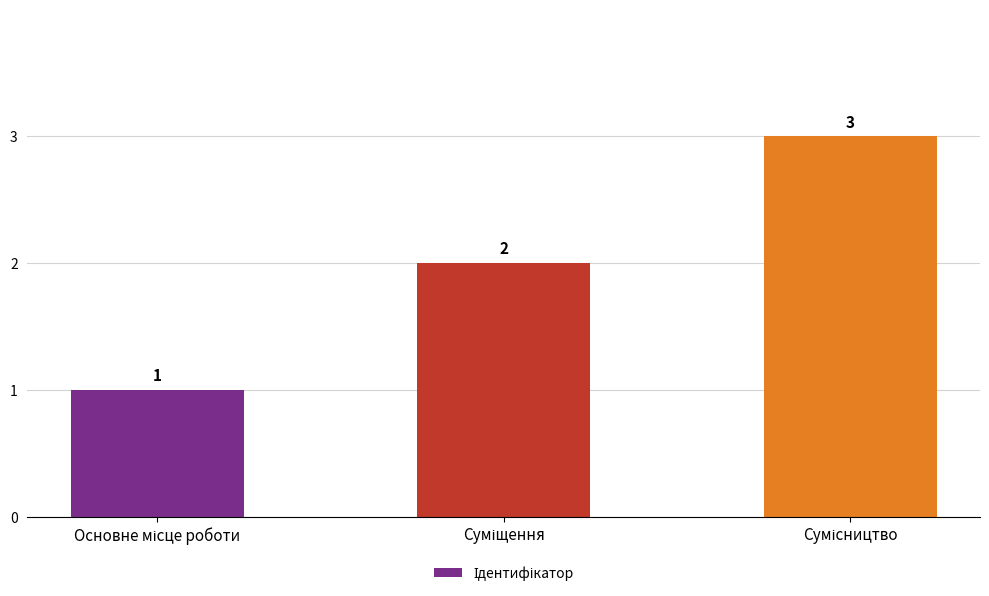

What is the sum of all values?

6